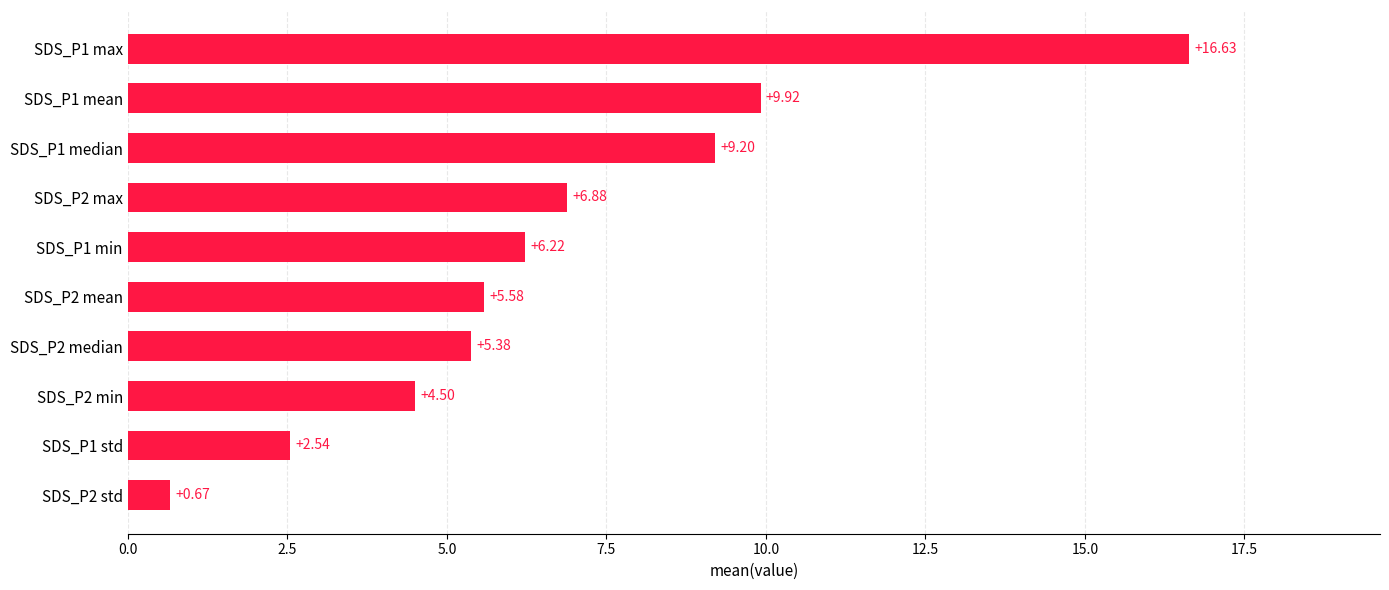

What is the change in value from SDS_P1 min to SDS_P1 mean?

+3.7